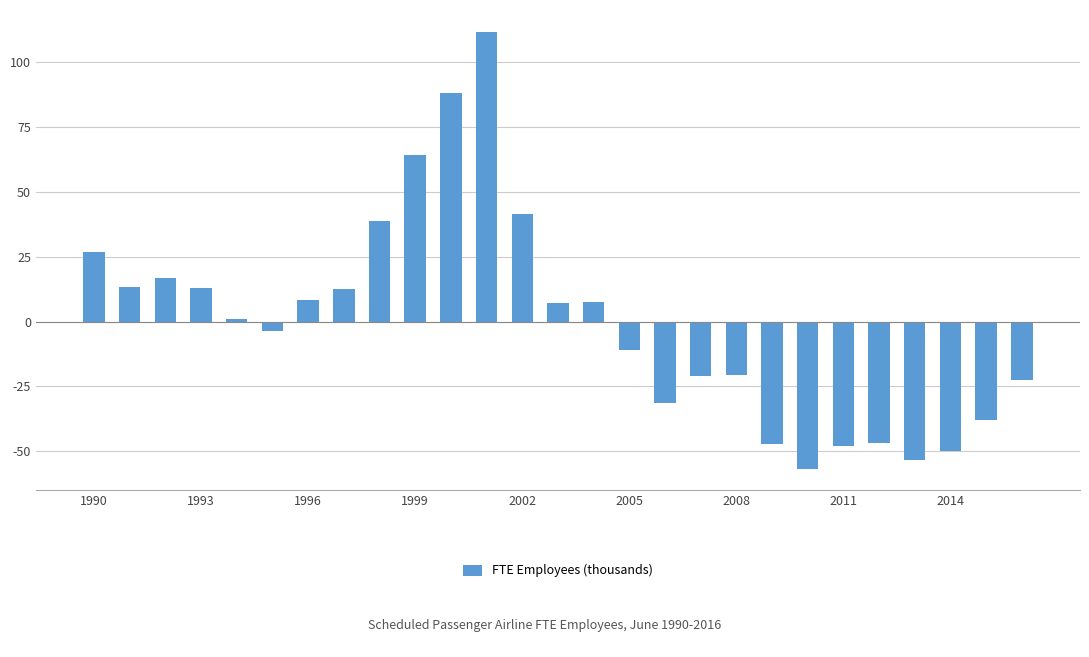

What is the value of the 11th bar from the left?

88.2